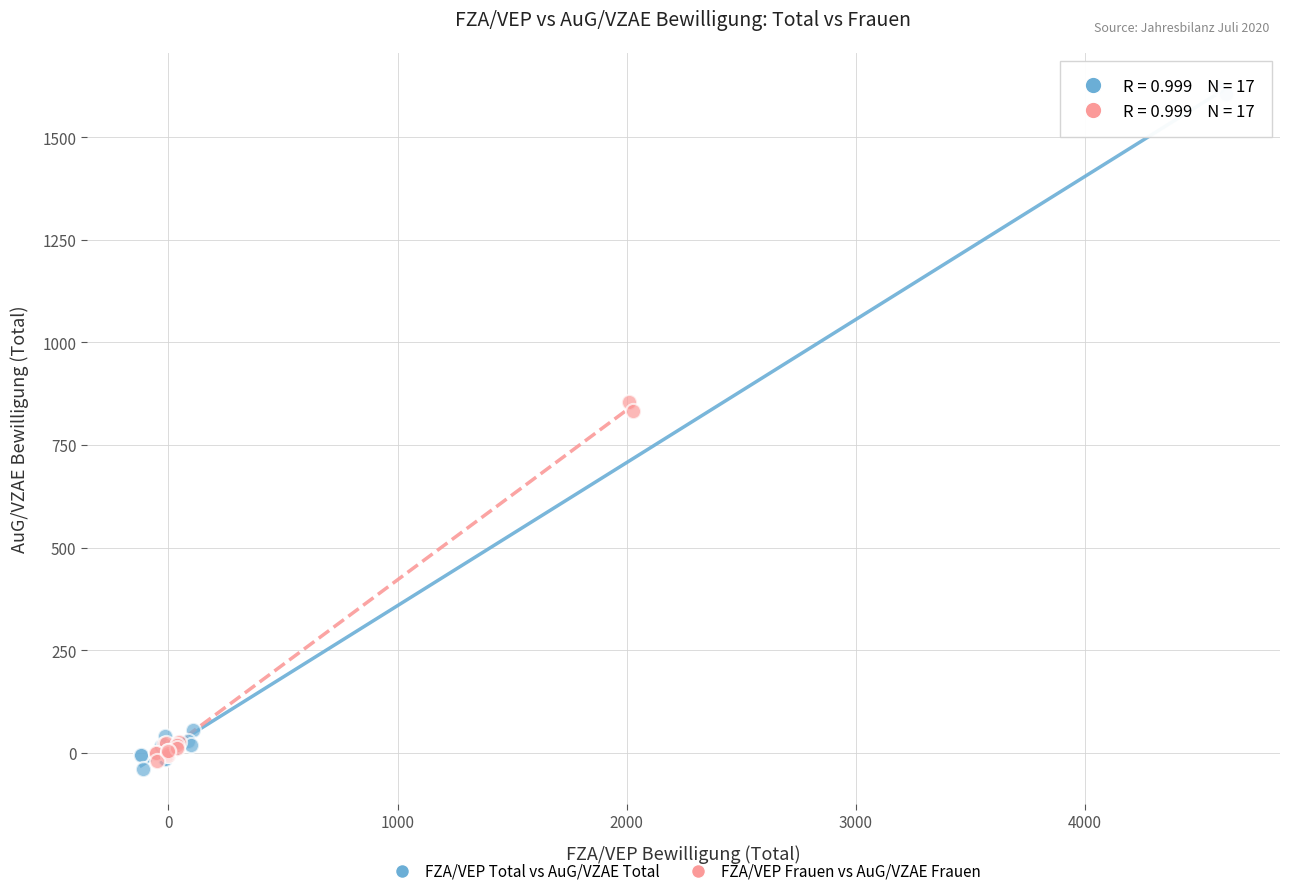

Which series has the largest Y range (max minus min)?

FZA/VEP Total vs AuG/VZAE Total